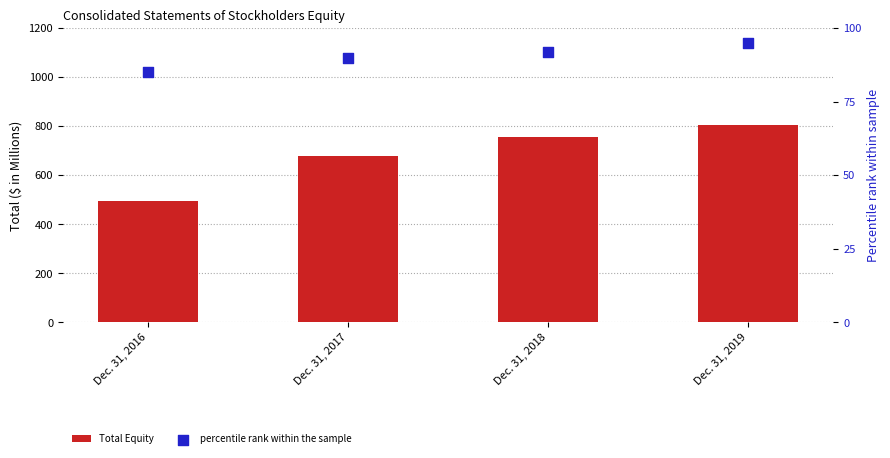

What are all the series names shown in the legend?

Total Equity, percentile rank within the sample